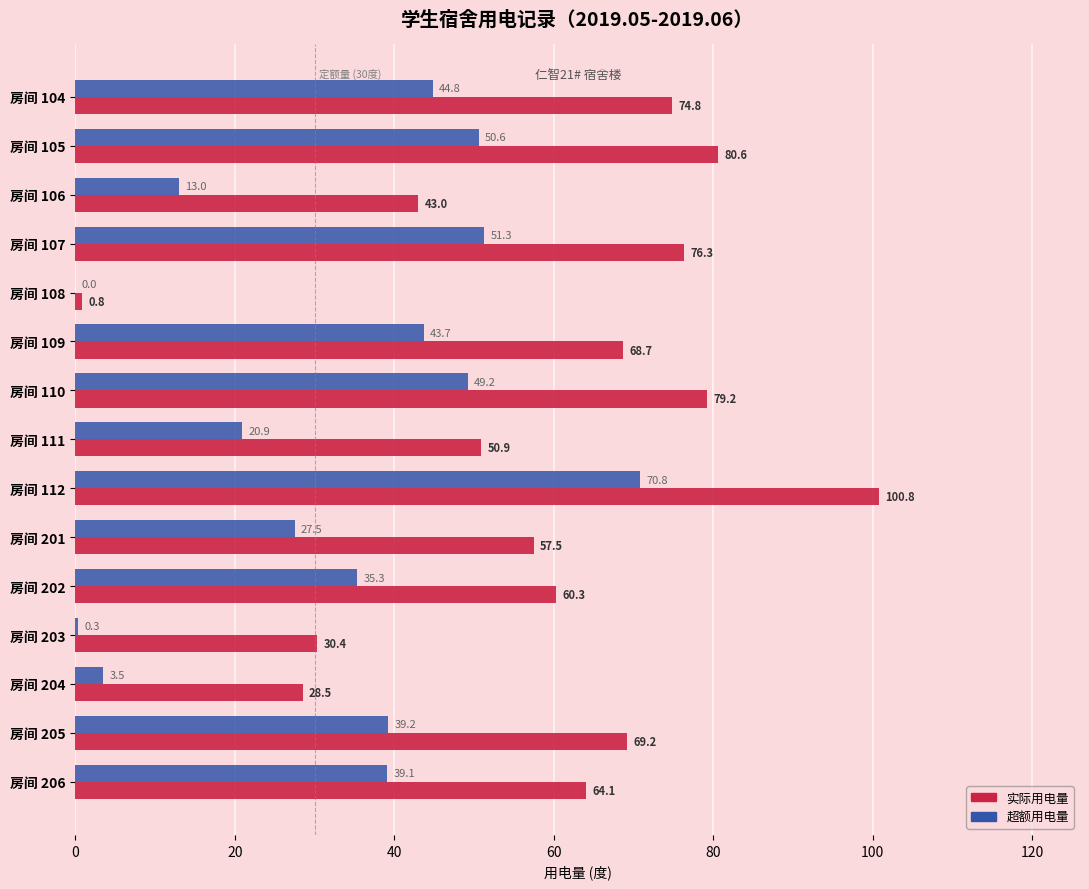

What is the total value across all series at 房间 112?

171.6